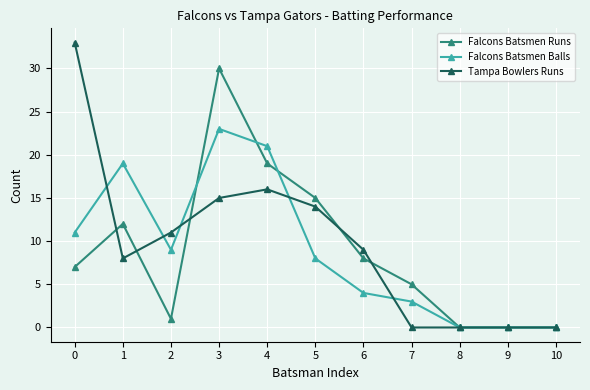

List the series in order of their peak value, highest first.

Tampa Bowlers Runs, Falcons Batsmen Runs, Falcons Batsmen Balls